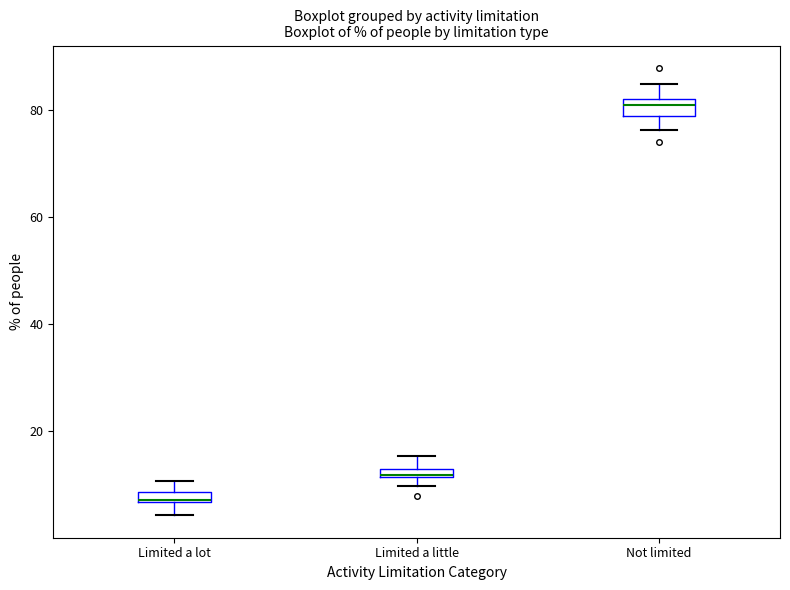

Where does the upper whisker of the box for Not limited end on the y-axis? The values are not printed on the chart, so give them approximately, as read against the axis.

84